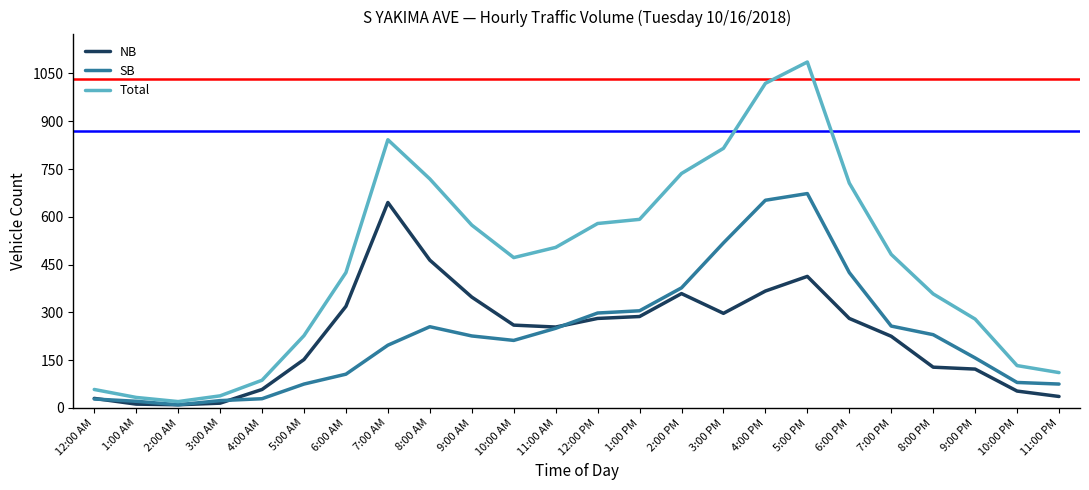

Between 5:00 PM and 11:00 PM, which series saw the biggest shift?

Total